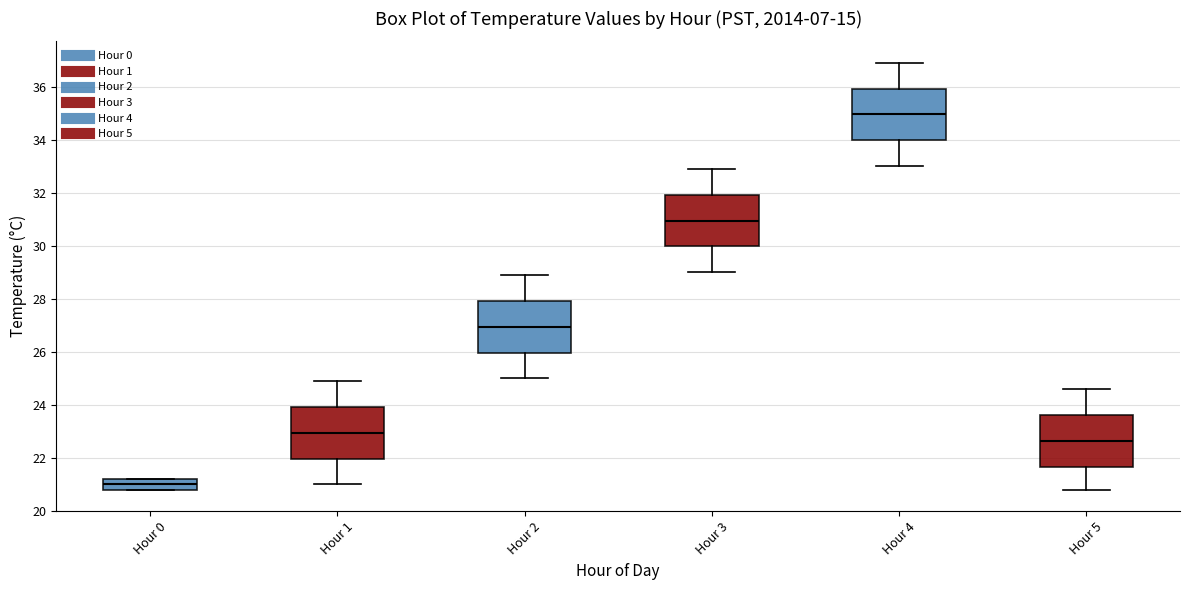

Where does the lower whisker of the box for Hour 3 end on the y-axis? The values are not printed on the chart, so give them approximately, as read against the axis.

29.0